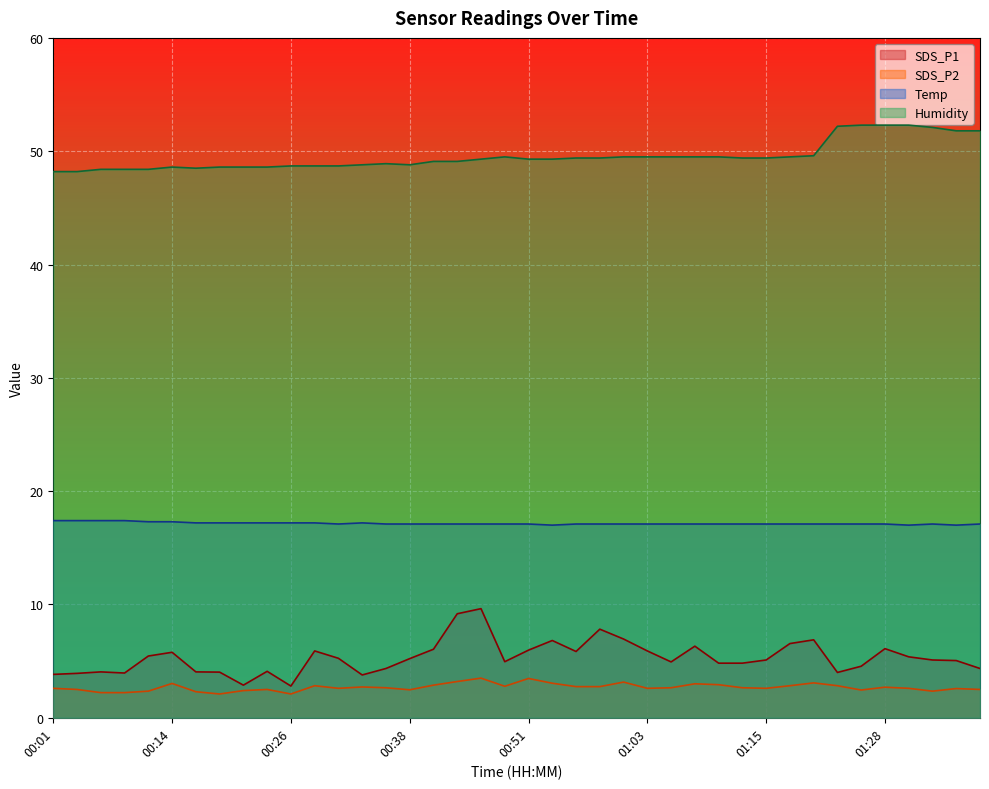

Reading right to left, transcribe all the data shown in this chart.

SDS_P1: 4.3	5.0	5.1	5.4	6.1	4.5	4.0	6.9	6.5	5.1	4.8	4.8	6.3	4.9	5.9	7.0	7.8	5.8	6.8	6.0	5.0	9.6	9.2	6.0	5.2	4.3	3.8	5.2	5.9	2.8	4.1	2.9	4.0	4.0	5.8	5.5	4.0	4.0	3.9	3.8
SDS_P2: 2.5	2.6	2.4	2.6	2.7	2.5	2.8	3.1	2.8	2.6	2.6	2.9	3.0	2.6	2.6	3.1	2.8	2.8	3.0	3.5	2.8	3.5	3.2	2.9	2.5	2.6	2.7	2.6	2.8	2.1	2.5	2.4	2.1	2.3	3.0	2.4	2.2	2.2	2.5	2.6
Temp: 17.1	17.0	17.1	17.0	17.1	17.1	17.1	17.1	17.1	17.1	17.1	17.1	17.1	17.1	17.1	17.1	17.1	17.1	17.0	17.1	17.1	17.1	17.1	17.1	17.1	17.1	17.2	17.1	17.2	17.2	17.2	17.2	17.2	17.2	17.3	17.3	17.4	17.4	17.4	17.4
Humidity: 51.8	51.8	52.1	52.3	52.3	52.3	52.2	49.6	49.5	49.4	49.4	49.5	49.5	49.5	49.5	49.5	49.4	49.4	49.3	49.3	49.5	49.3	49.1	49.1	48.8	48.9	48.8	48.7	48.7	48.7	48.6	48.6	48.6	48.5	48.6	48.4	48.4	48.4	48.2	48.2